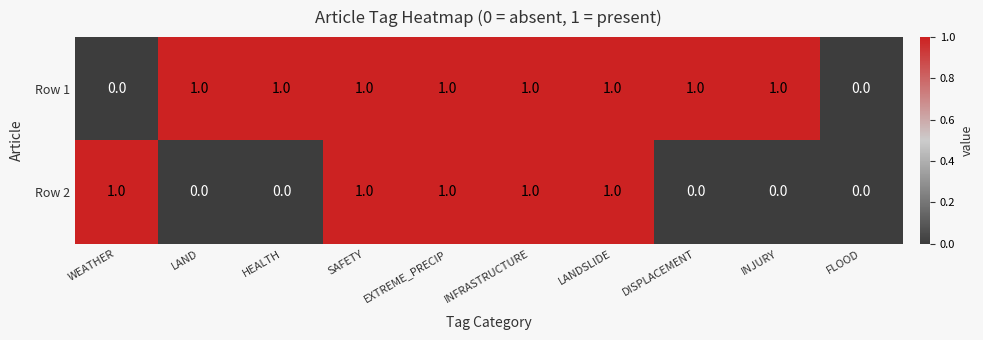

Which series has the largest total across all categories?

Row 1